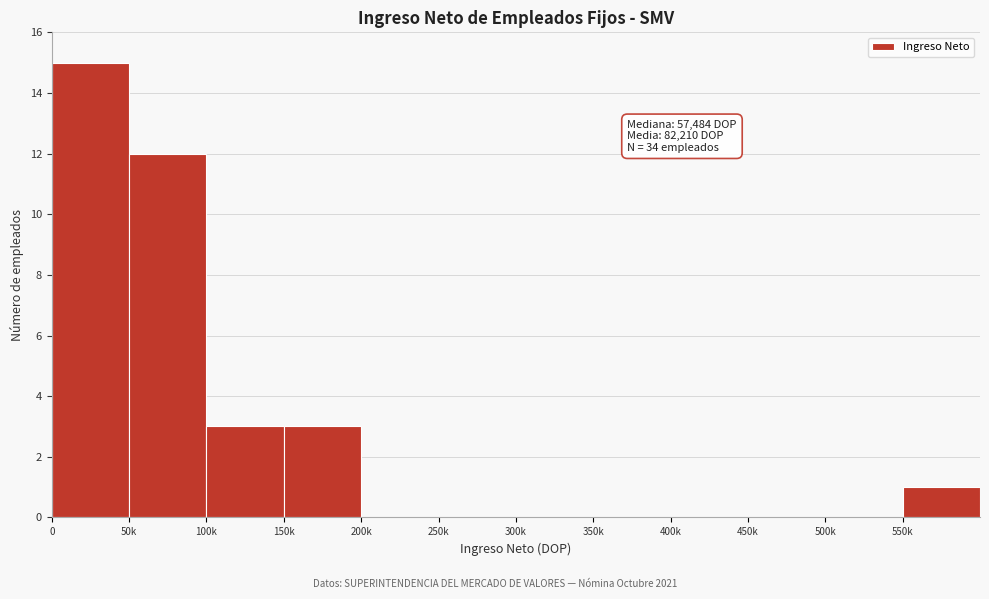

Reading right to left, transcribe all the data shown in this chart.

550k=1	500k=0	450k=0	400k=0	350k=0	300k=0	250k=0	200k=0	150k=3	100k=3	50k=12	0=15